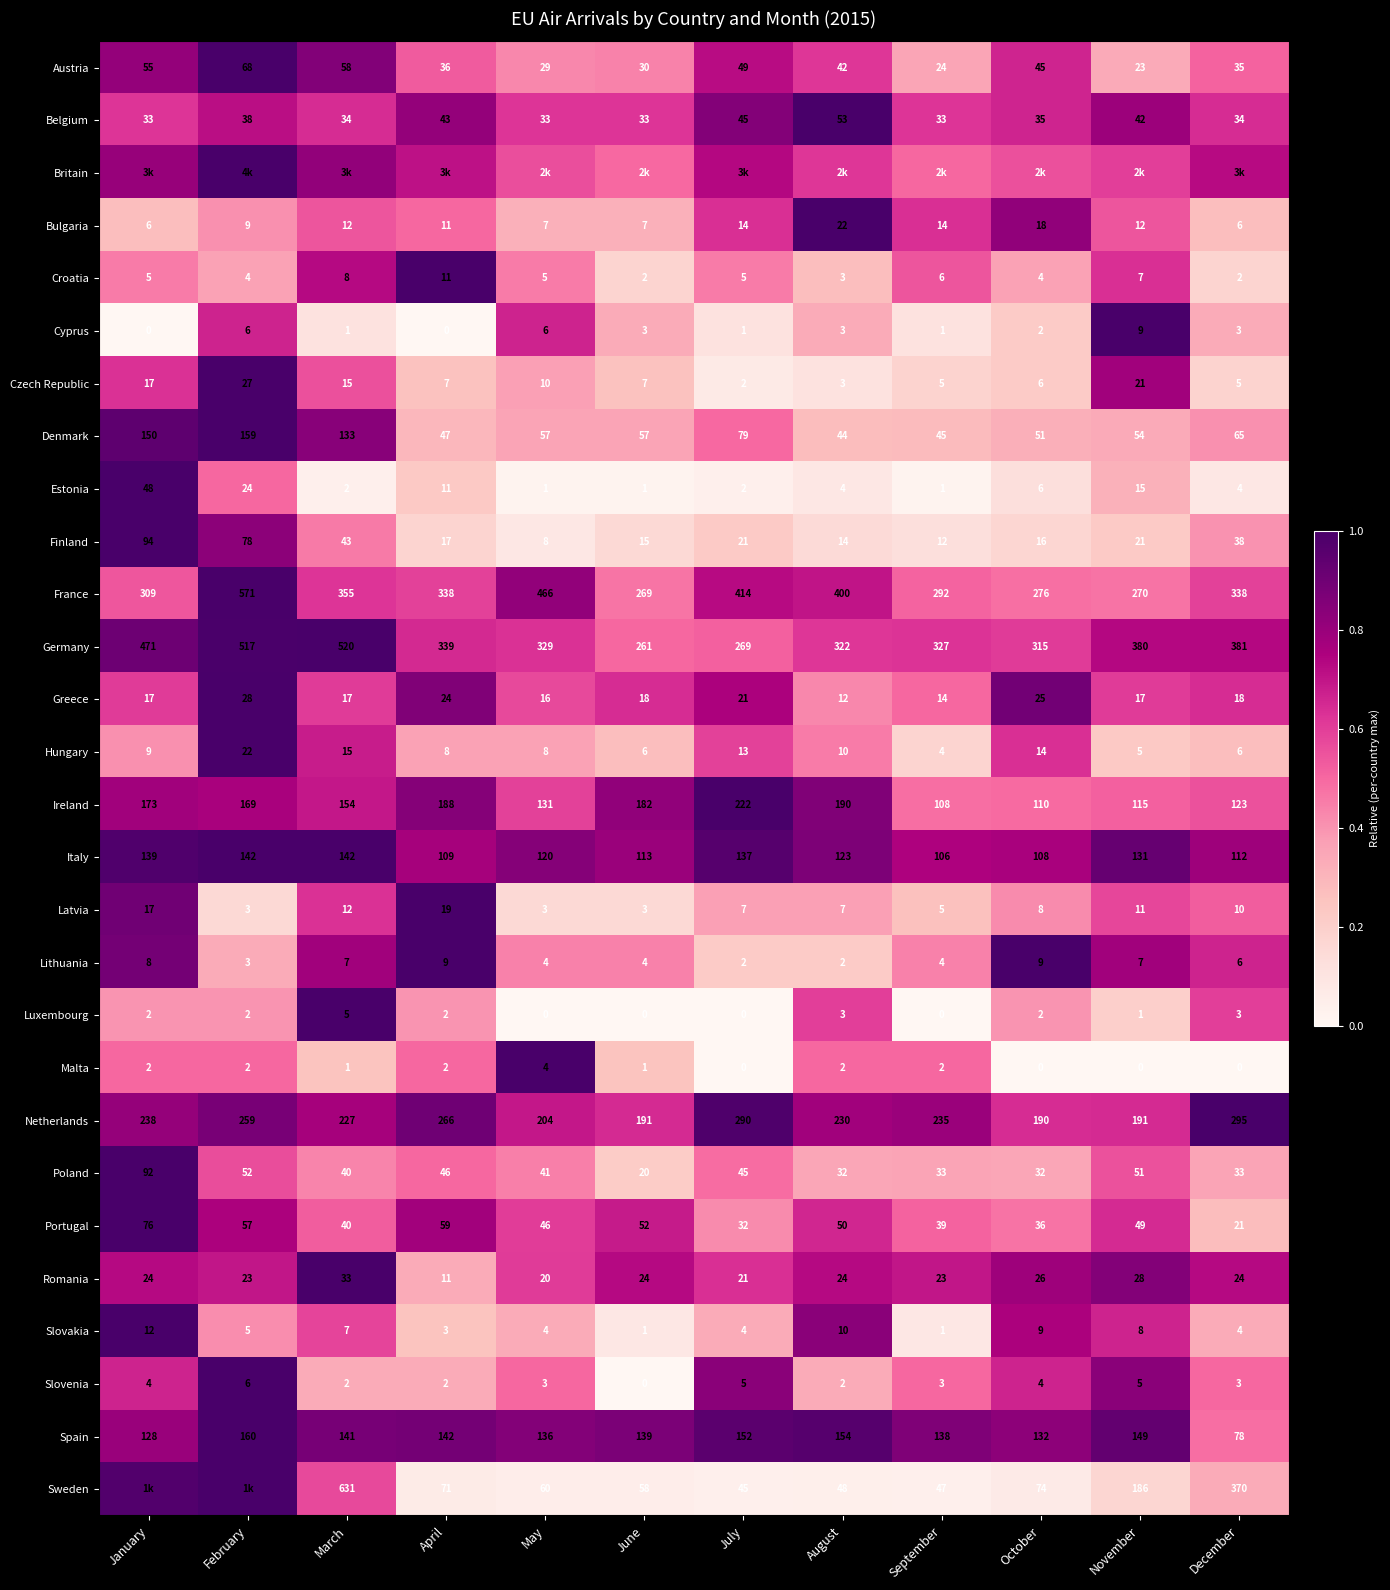

Which has a higher value, September or November?

September